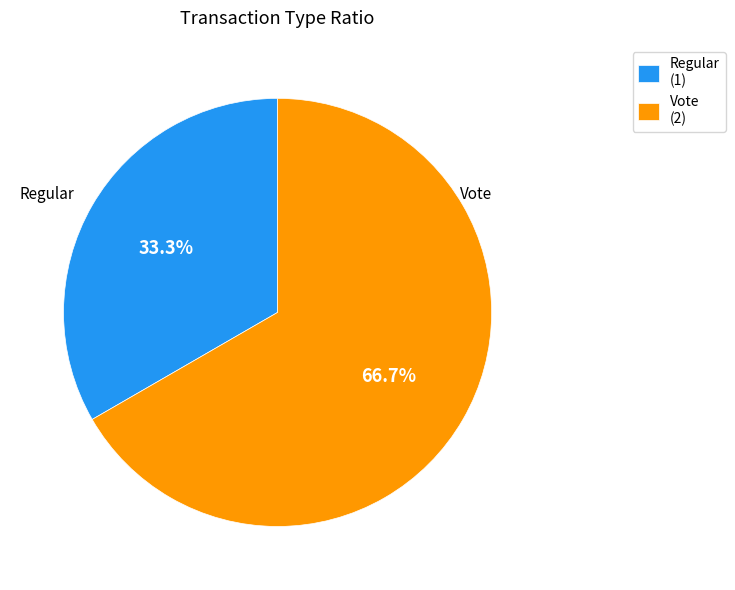

What is the total percentage of Regular and Vote?

100.0%